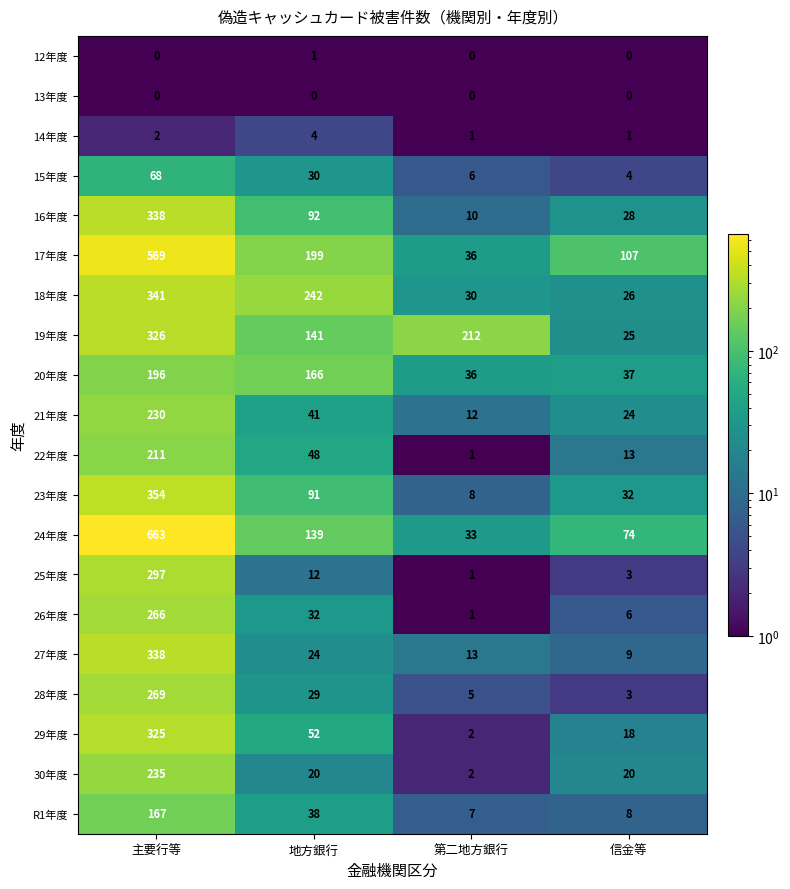

What is the total value across all series at 主要行等?

5195